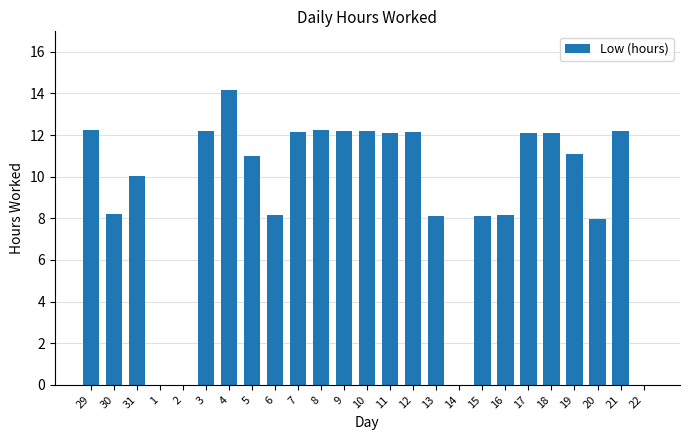

The value at 30 is 3.4. True or false?

False